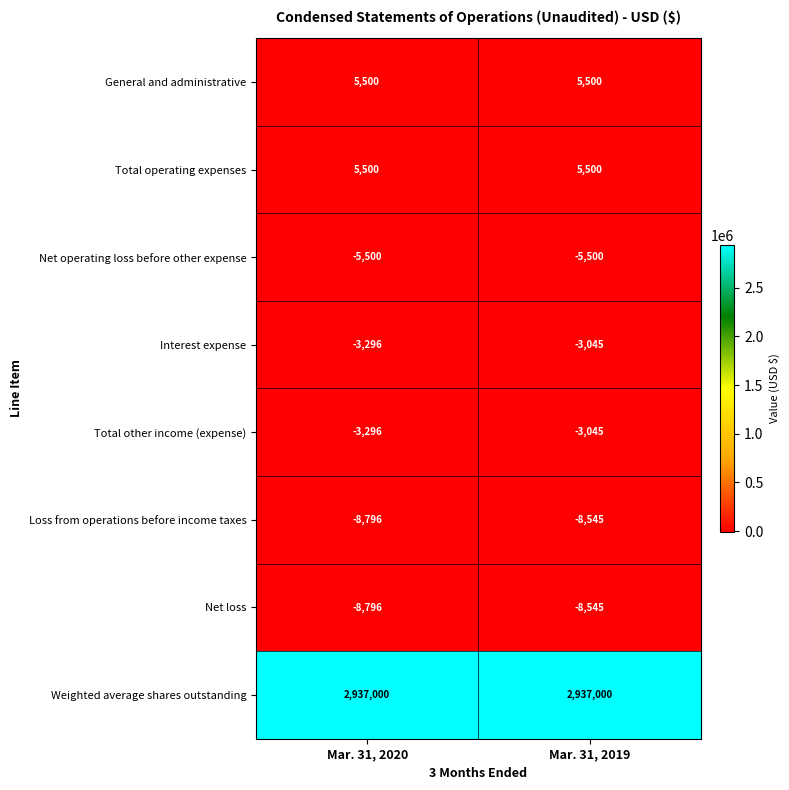

What is the difference between the highest and lowest values at Mar. 31, 2020?

2945796